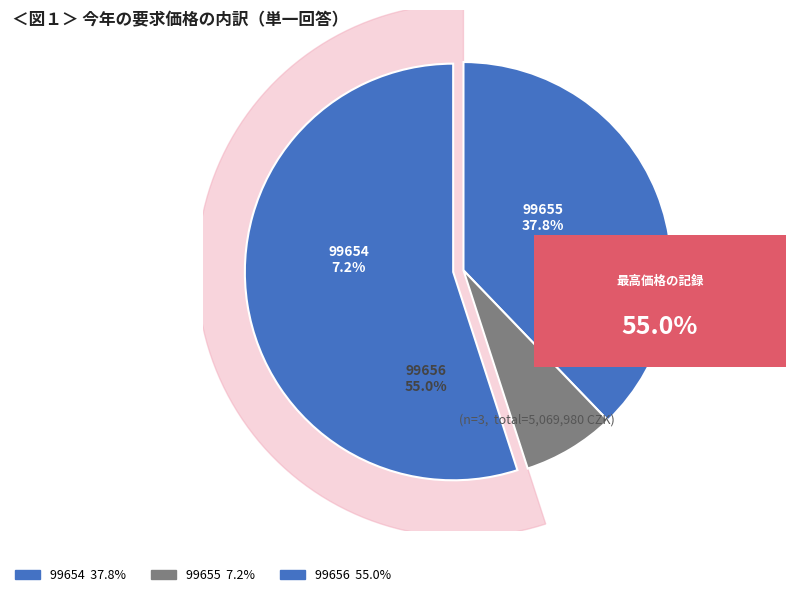

What is the smallest slice in the pie chart?

99655